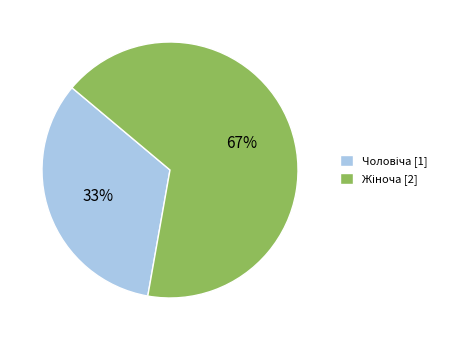

To the nearest percent, what is the average slice percentage?

50%